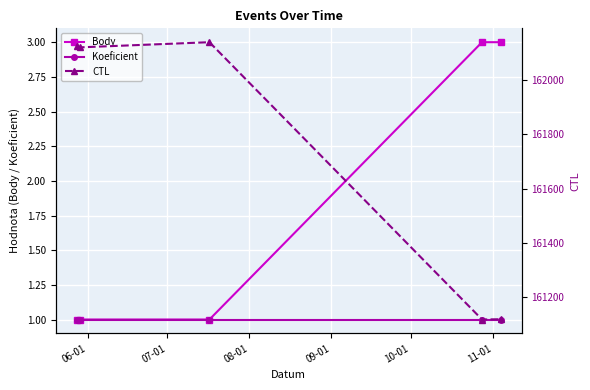

True or false: Koeficient has more than 2 interior local peaks.

False